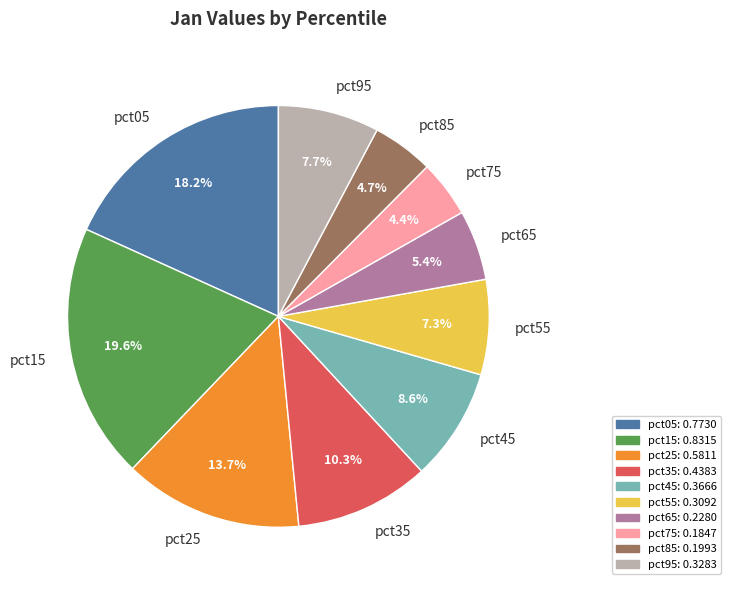

To the nearest percent, what percentage of the pie is pct15?

20%